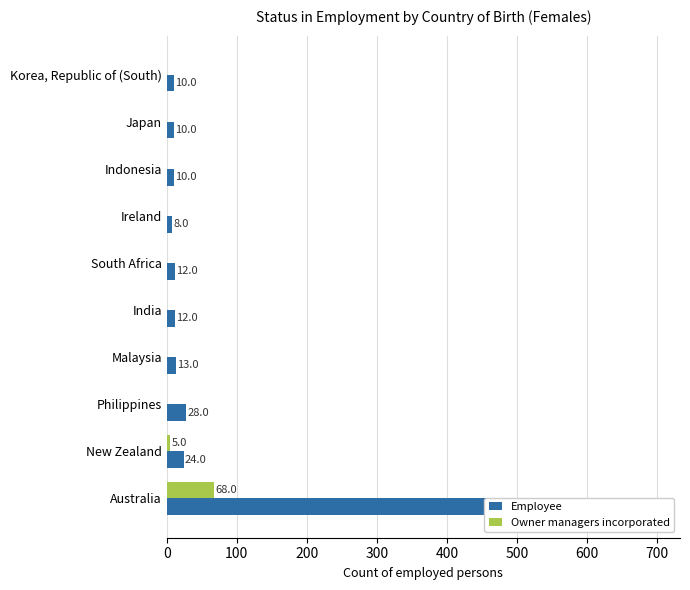

What is the difference between the second highest and second lowest values in the Employee series?

18